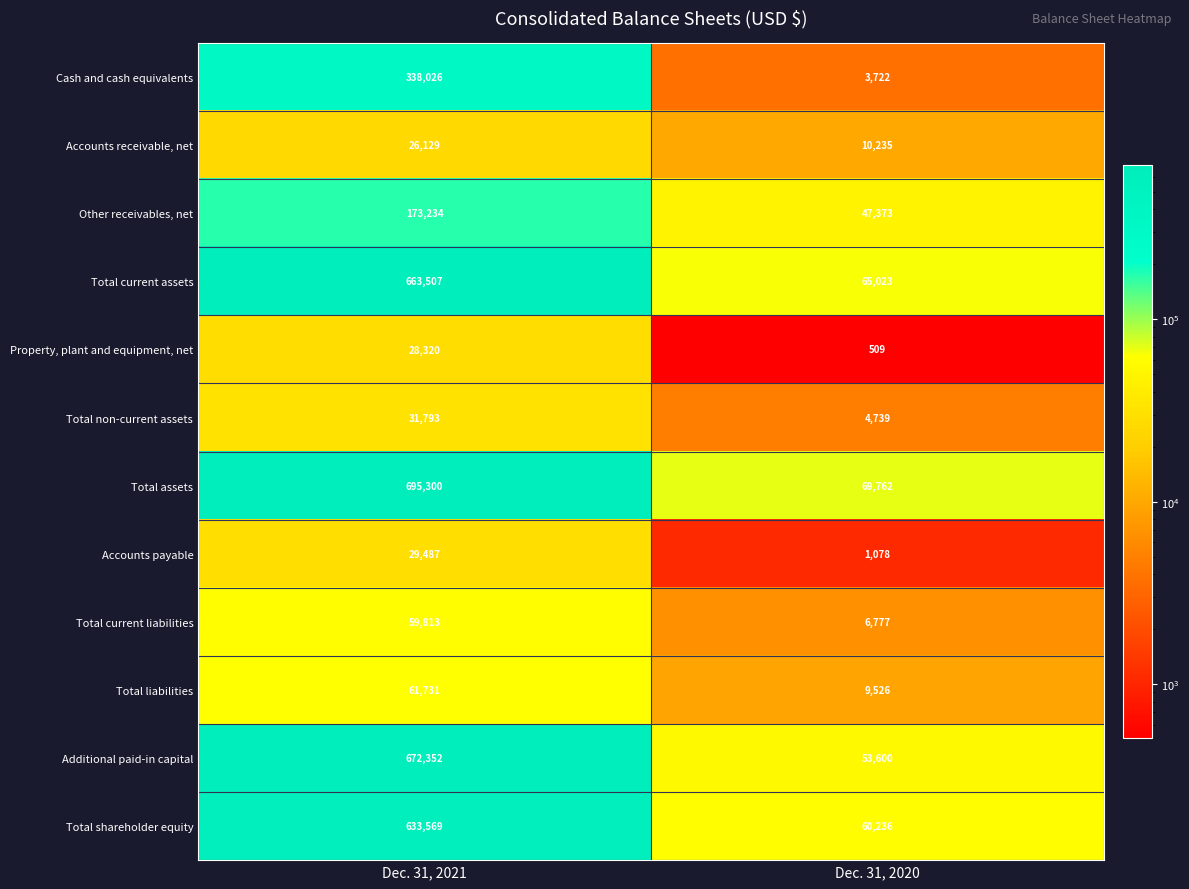

At which category is the sum across all series the highest?

Dec. 31, 2021